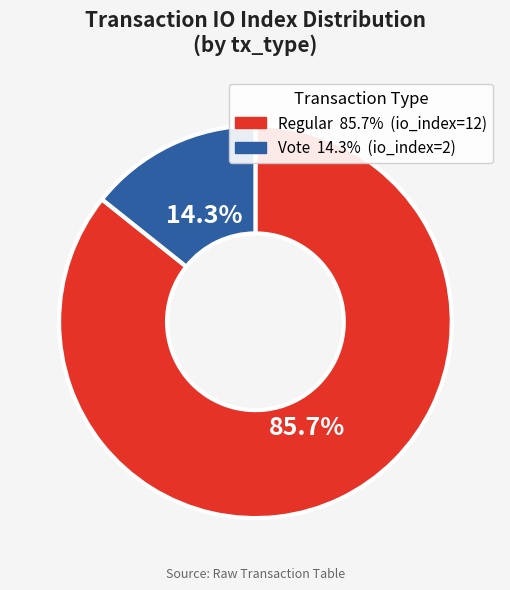

Is there a majority slice in this chart?

Yes